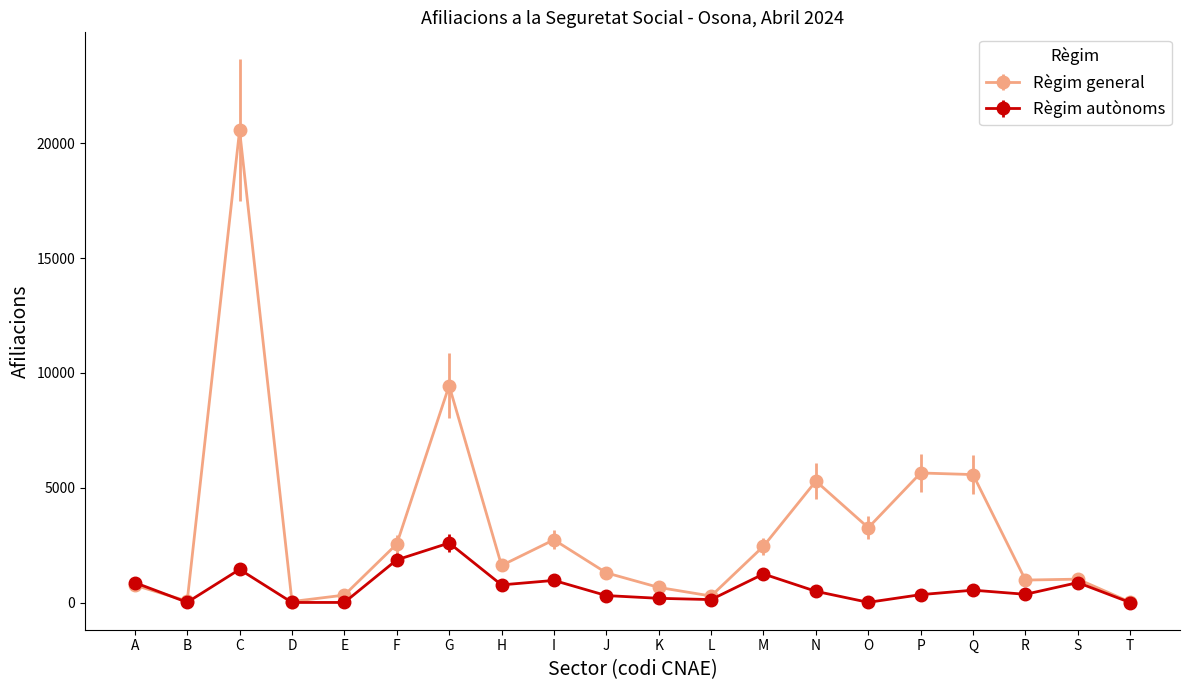

True or false: Règim general has more than 2 points higher than both neighbors.

True